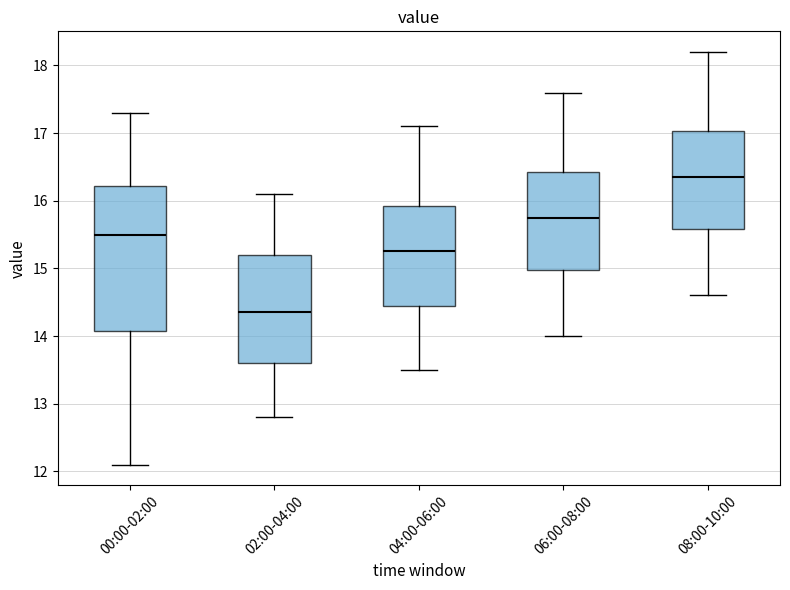

Which box's median line is the highest?

08:00-10:00